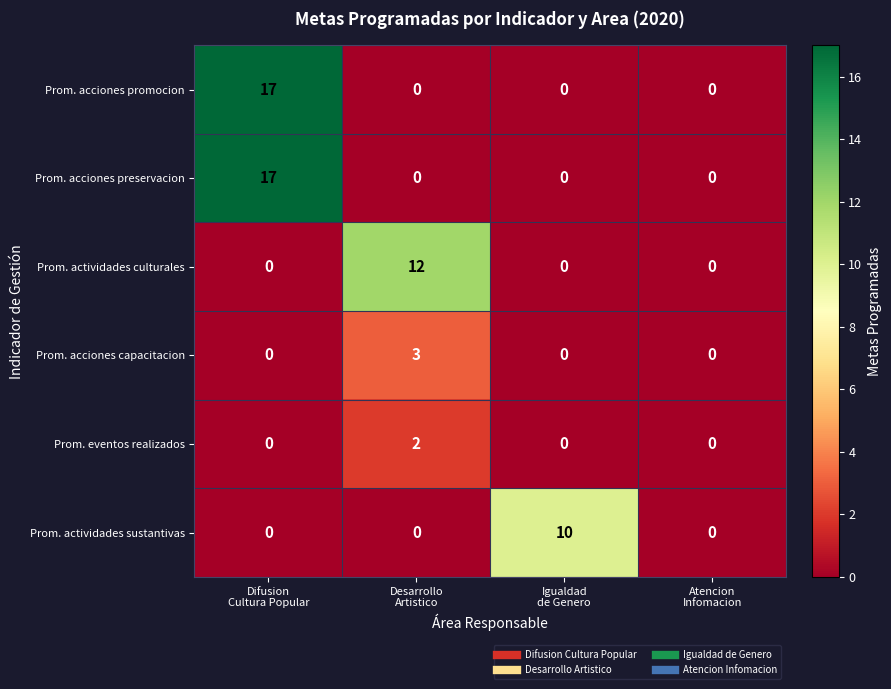

How many Prom. acciones capacitacion values are between 0 and 3?

4